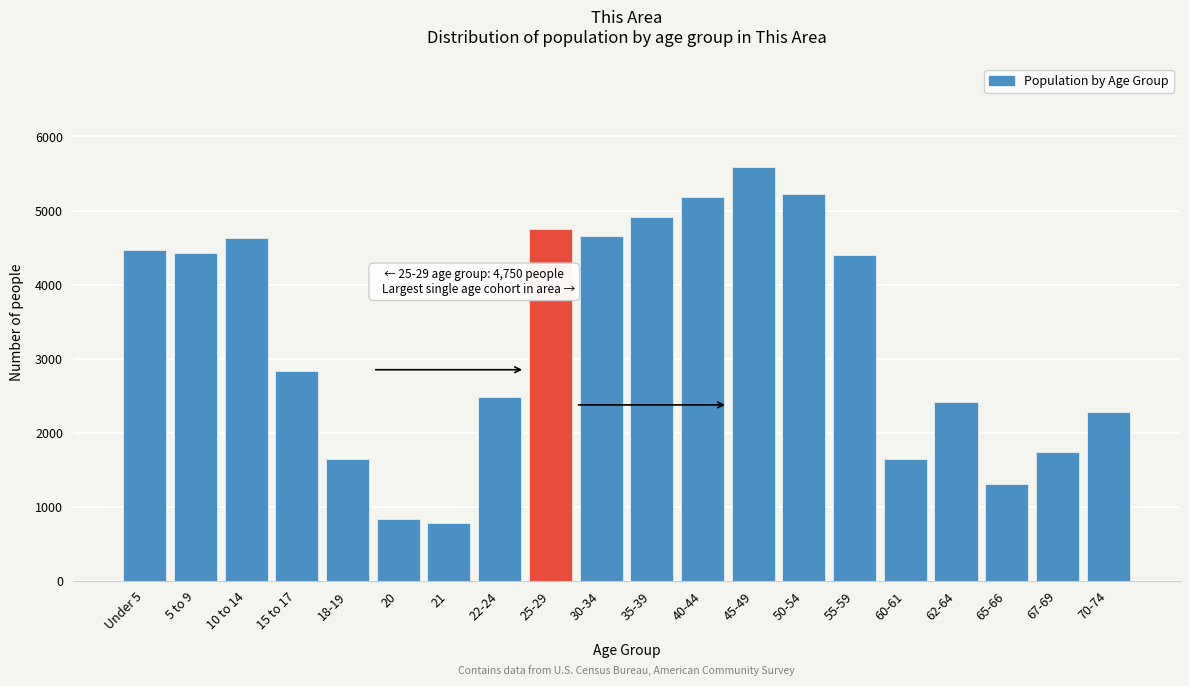

Where is the data nearest to the value 3182?

15 to 17